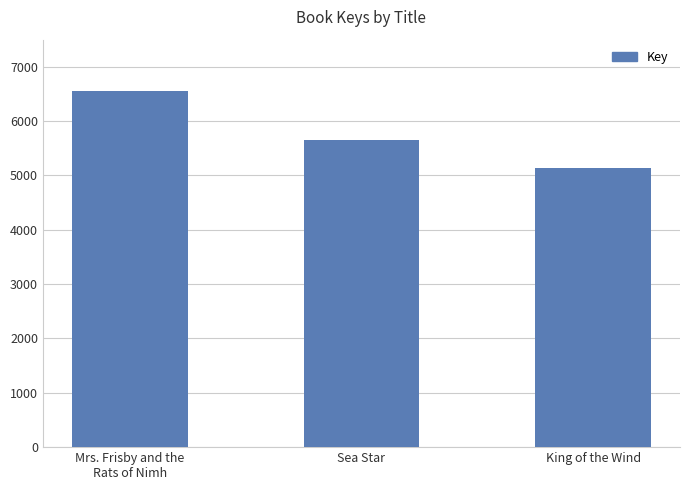

Count the values in the range 5145 to 6552.

3